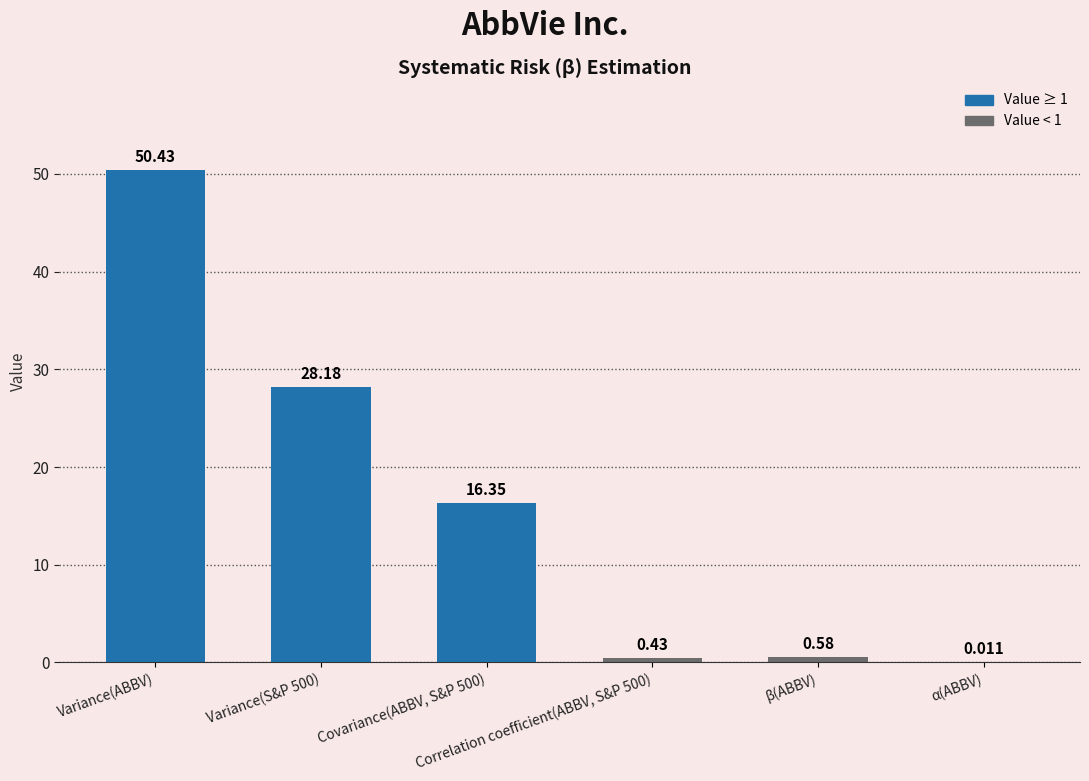

Is it true that the value at Variance(ABBV) is 50.4?

True